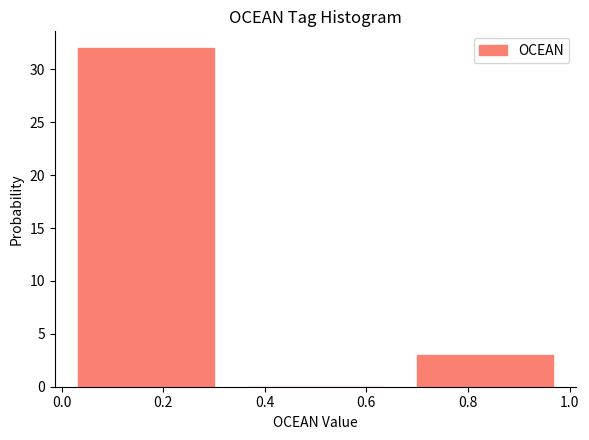

Over which range of the x-axis is the bar tallest?

0.00 to 0.34